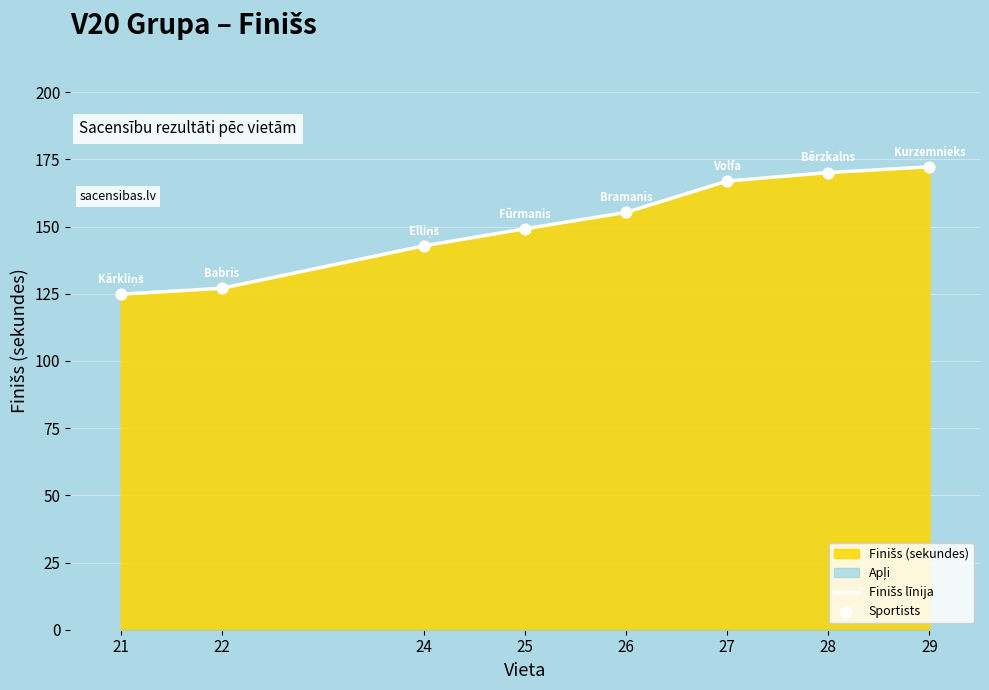

Which series contains the lowest Y value?

Finišs līnija